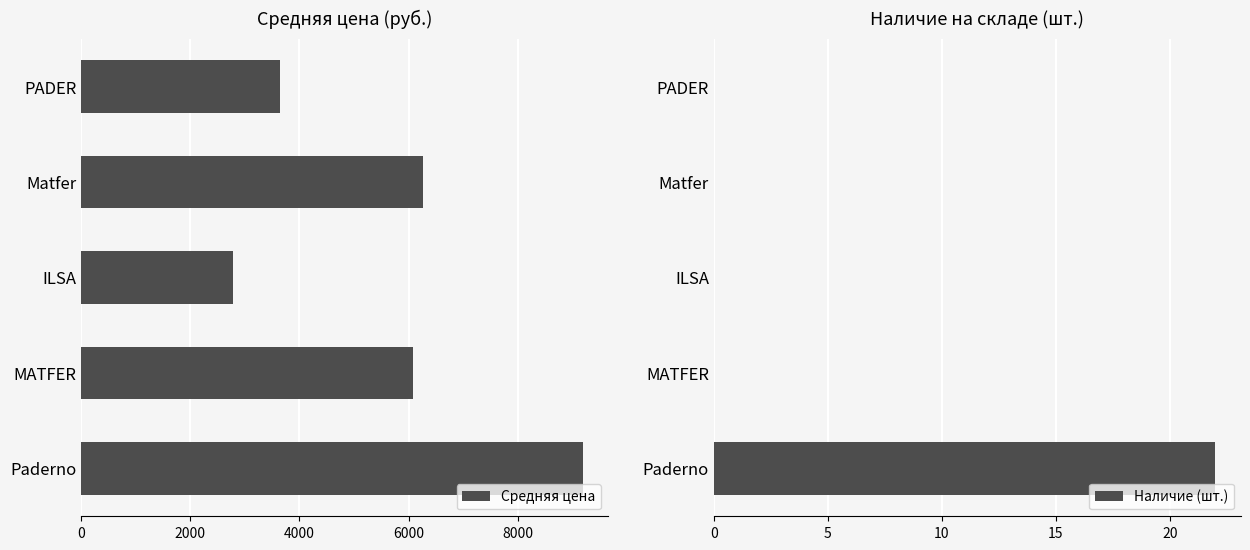

Rank the series by their maximum value, from highest to lowest.

Средняя цена, Наличие (шт.)